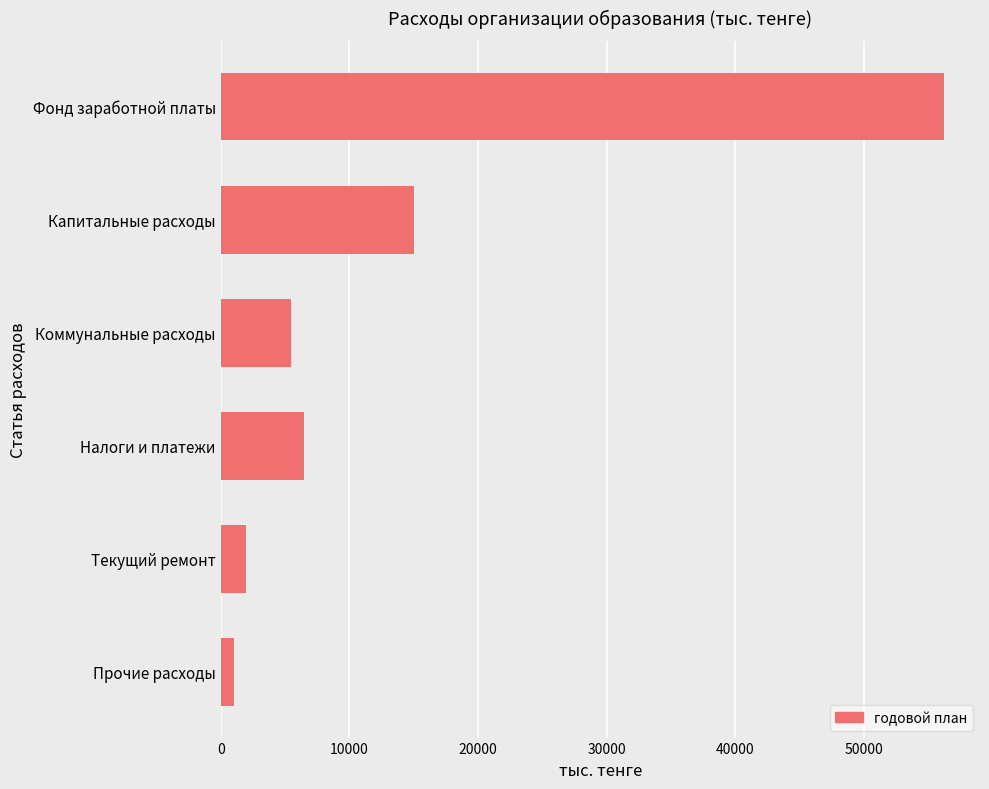

Which has a higher value, Прочие расходы or Капитальные расходы?

Капитальные расходы